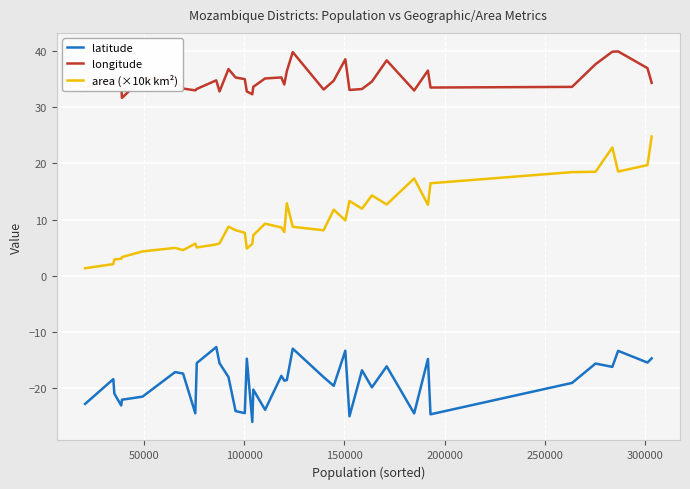

Which series has the largest total across all categories?

longitude